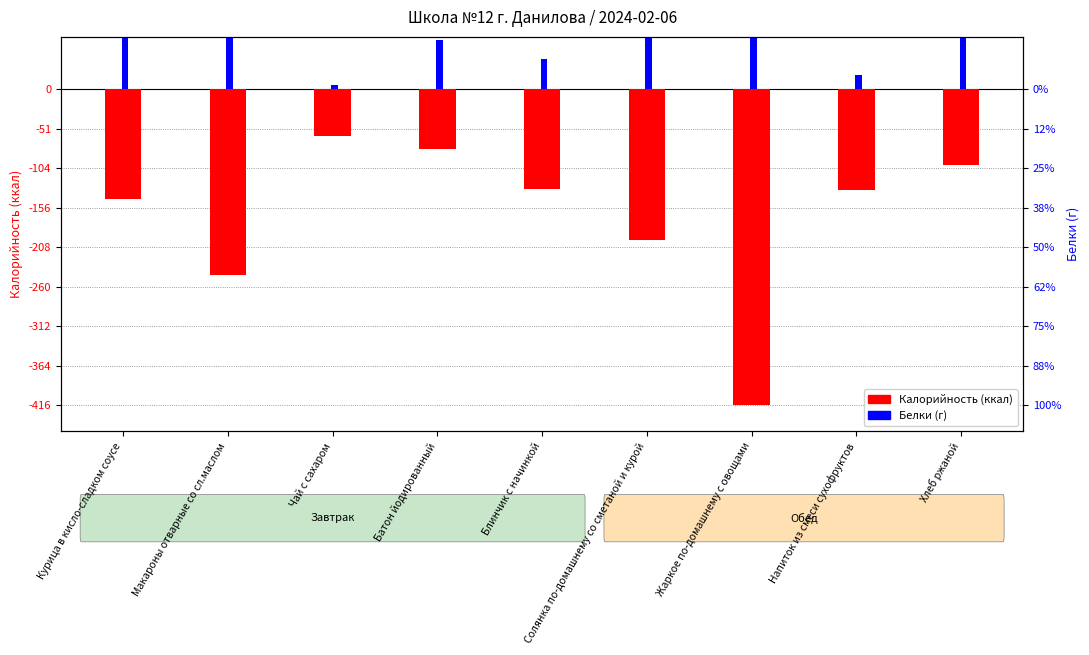

What is the approximate value of Калорийность at Блинчик с начинкой?

-0.2